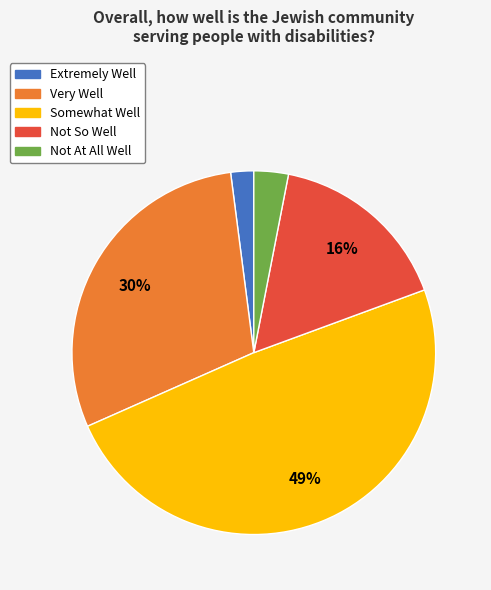

Do Somewhat Well and Not So Well together represent more than half of the pie?

Yes